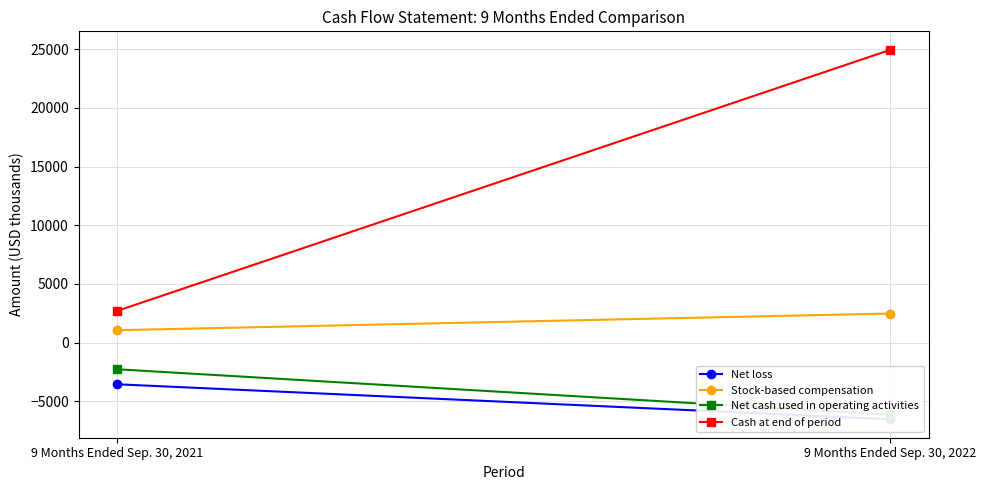

Count the Stock-based compensation values in the range 1060 to 2480.

2